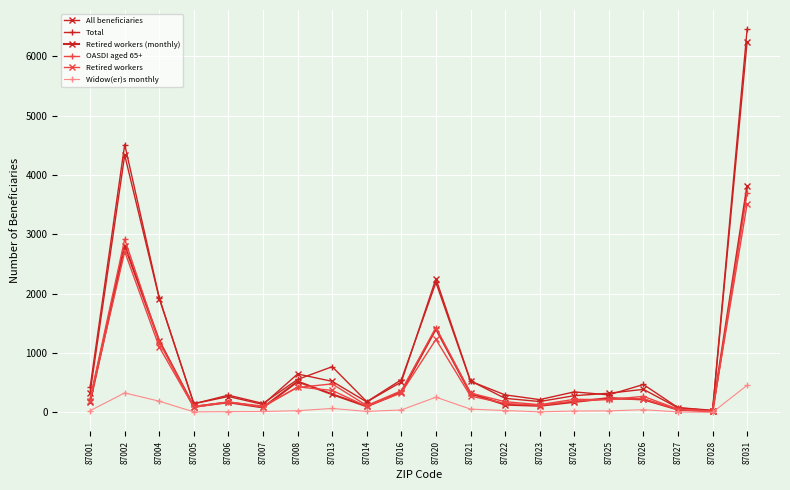

Is it true that OASDI aged 65+ equals 81 at 87016?

False